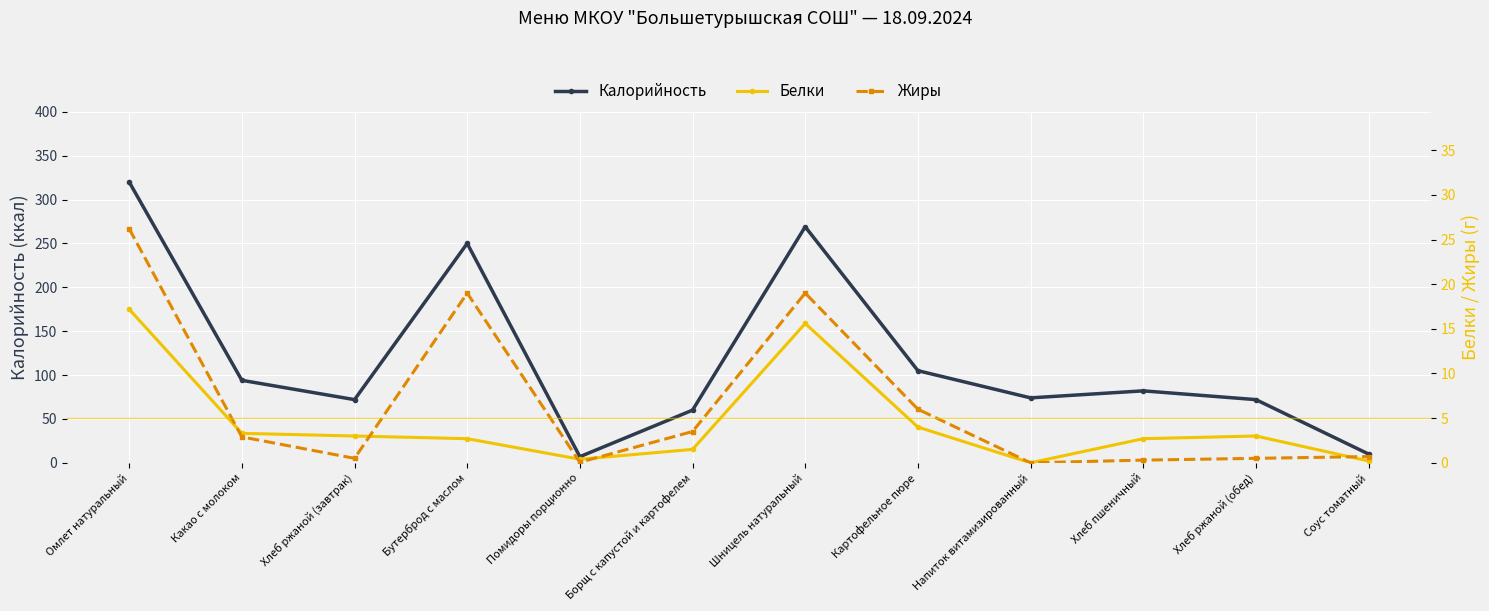

Which category has the lowest value across all series?

Напиток витамизированный